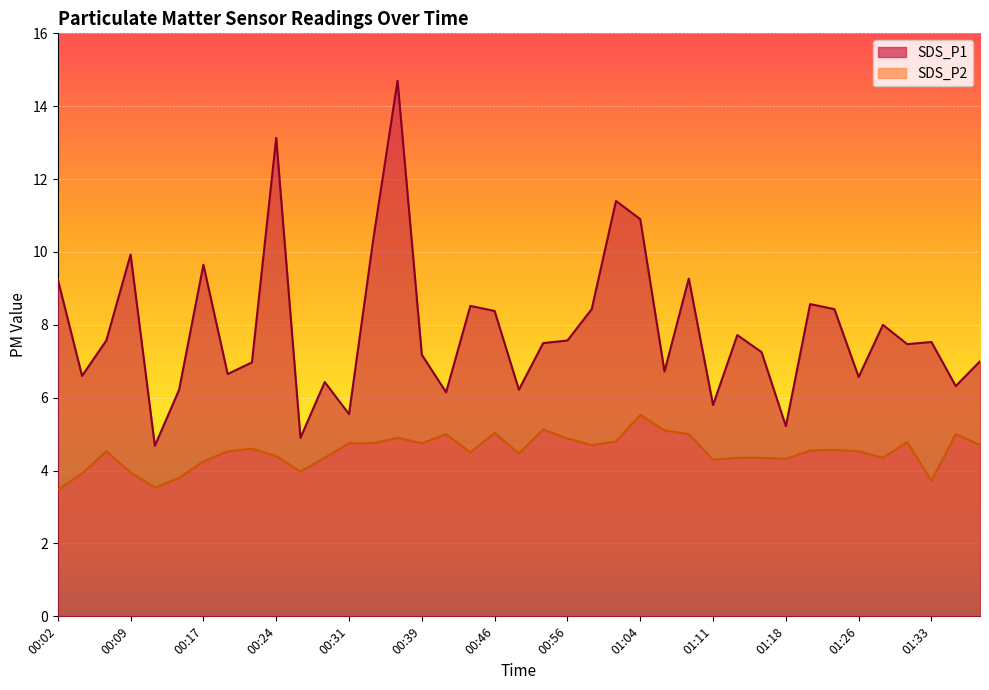

Which series changed the most between 00:46 and 01:04?

SDS_P1